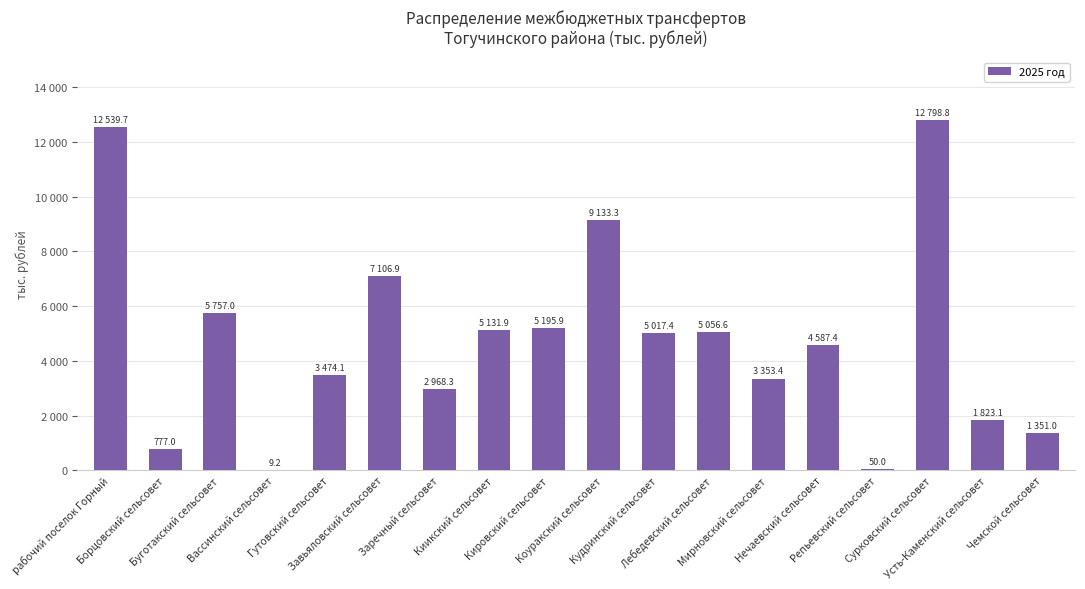

What is the maximum value shown in the chart?

12798.8